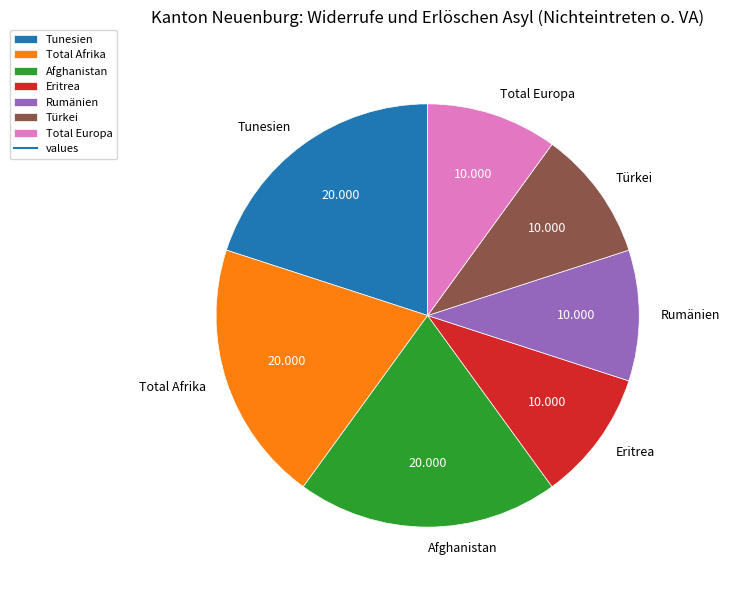

Is the sum of Tunesien and Total Europa greater than half?

No